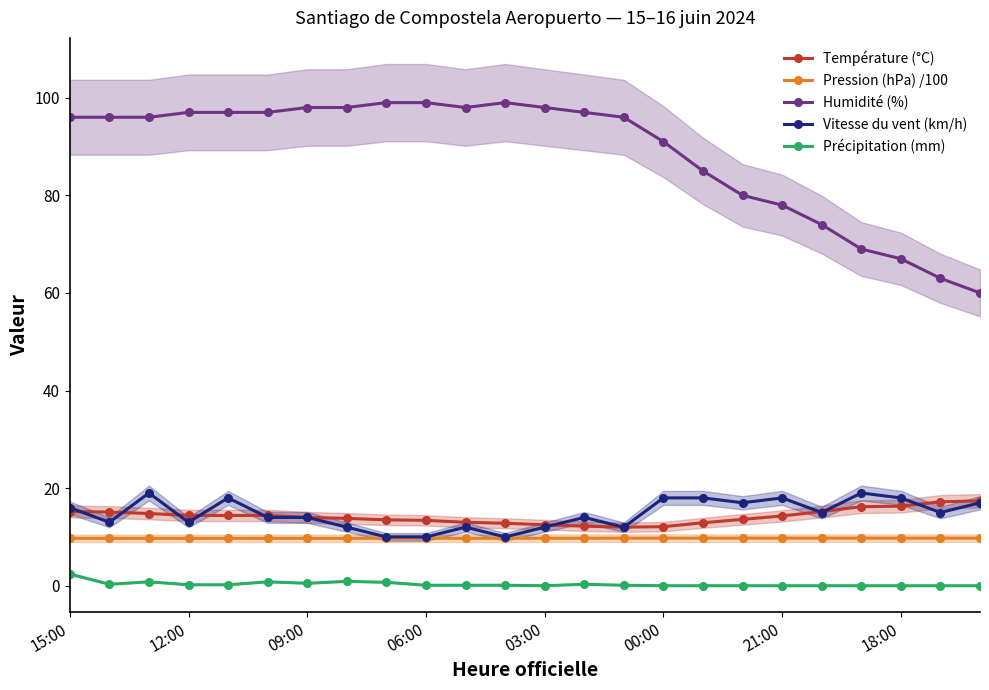

What is the lowest value of the Vitesse du vent (km/h) series?

10.0